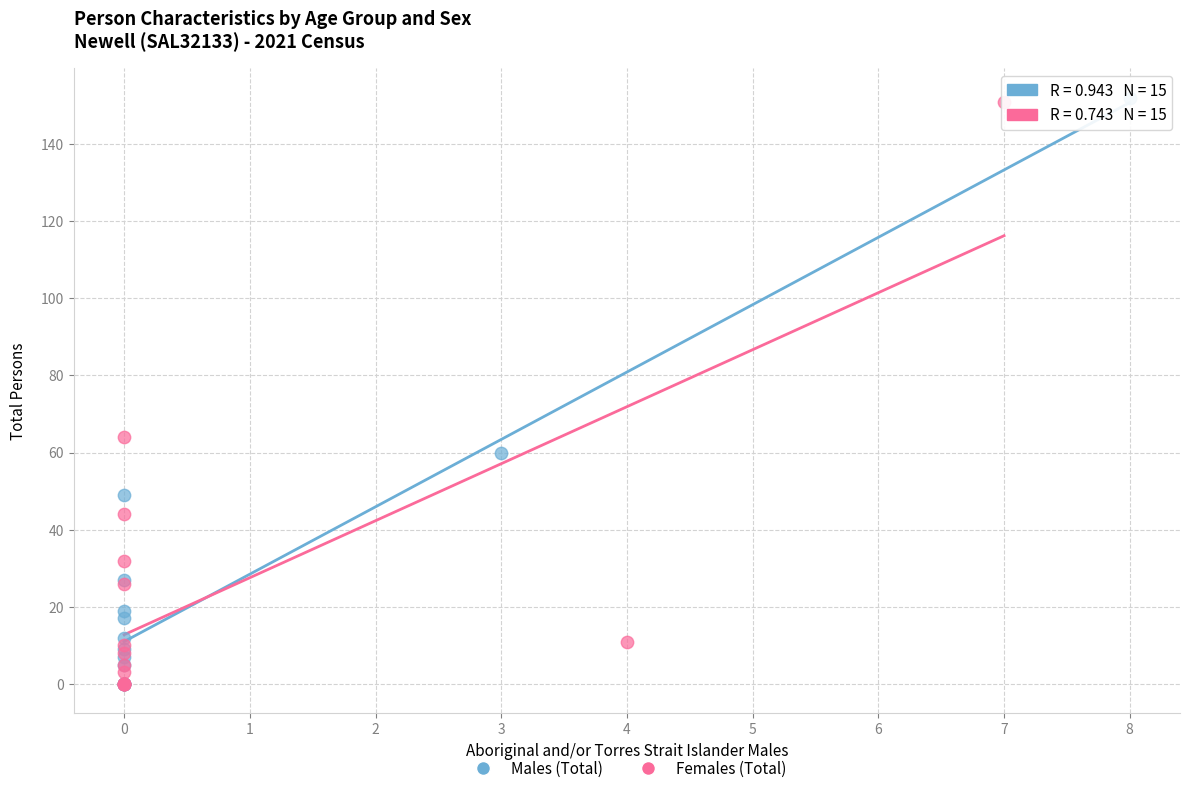

Which series has the largest Y range (max minus min)?

Males (Total)